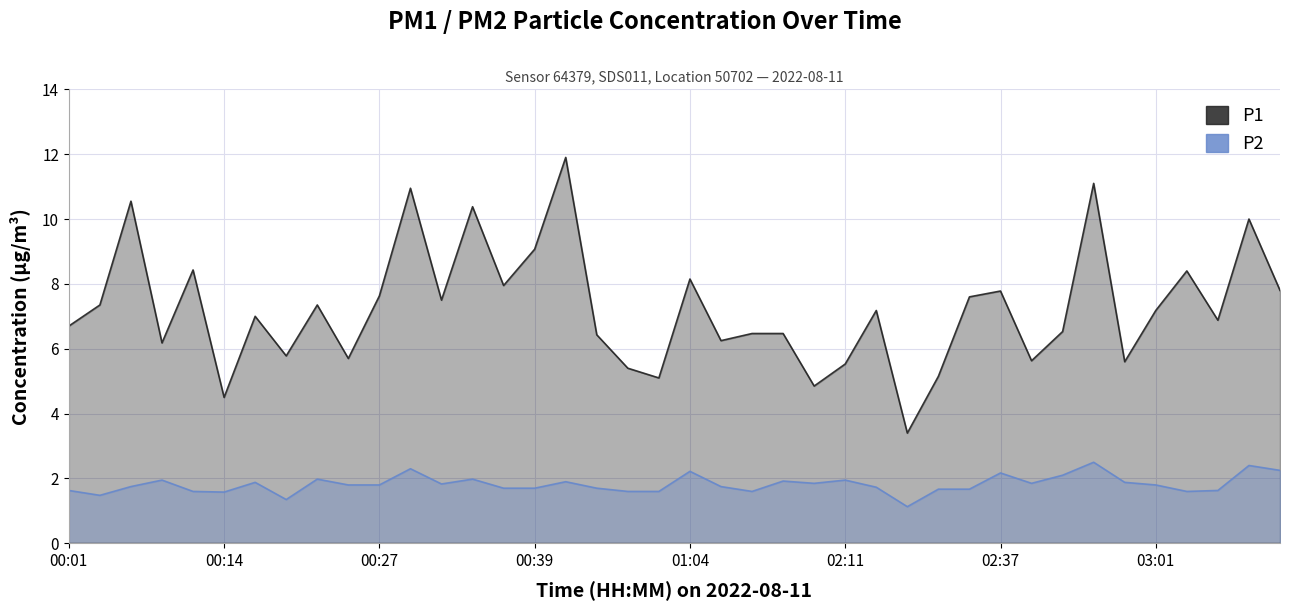

Is it true that P2 equals 2.2 at 02:37?

True